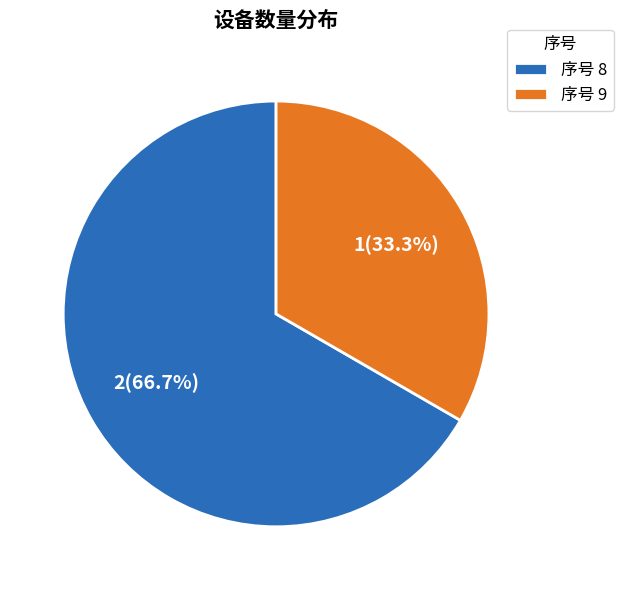

Which category has the smallest portion of the pie?

序号 9